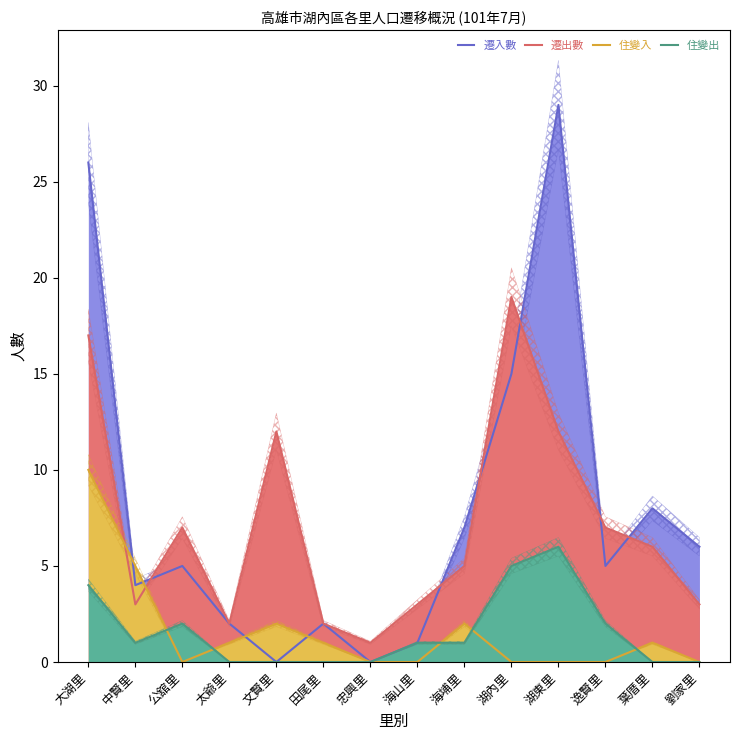

Which has a higher value, 忠興里 or 海山里?

海山里